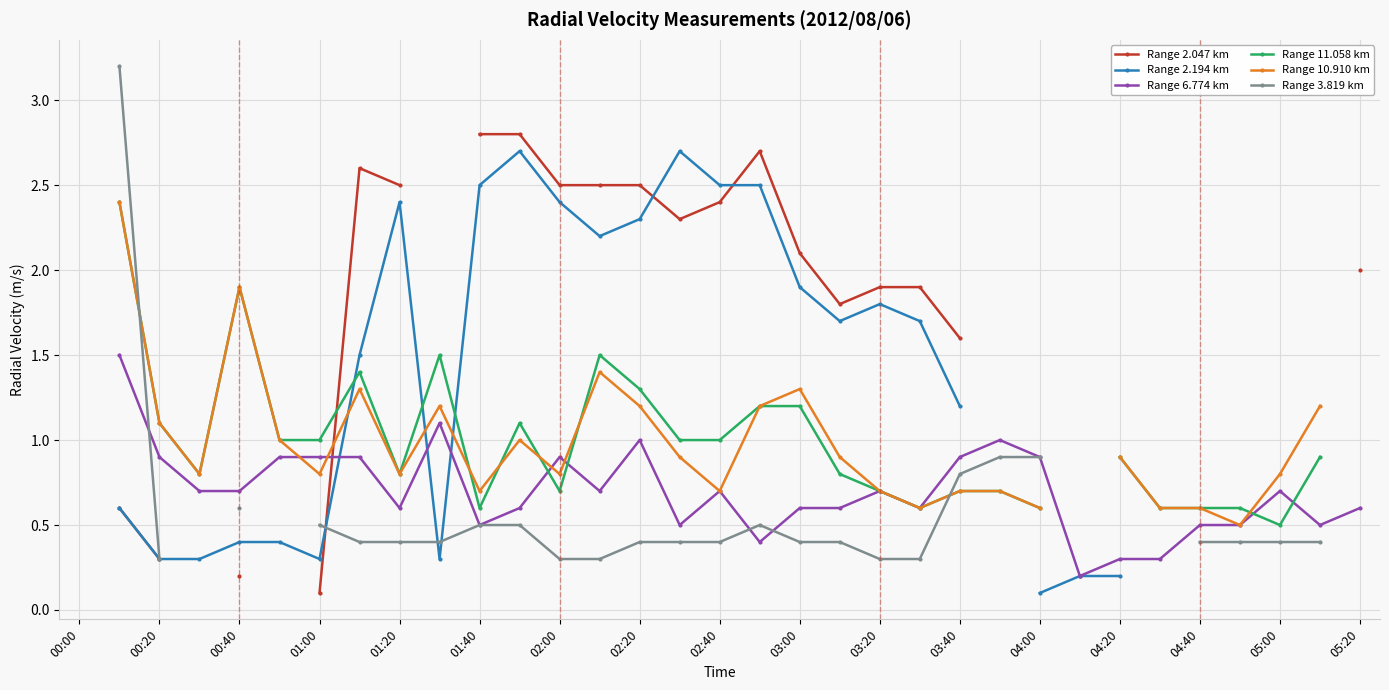

What is the smallest value displayed?

0.1